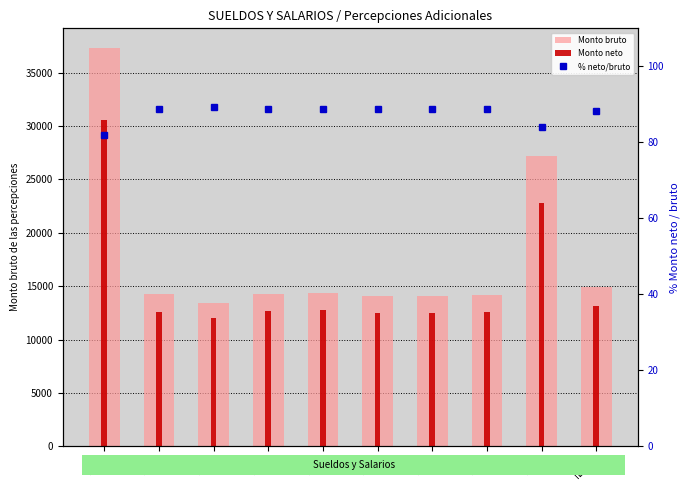

At which label does % neto/bruto reach its peak?

ID-3